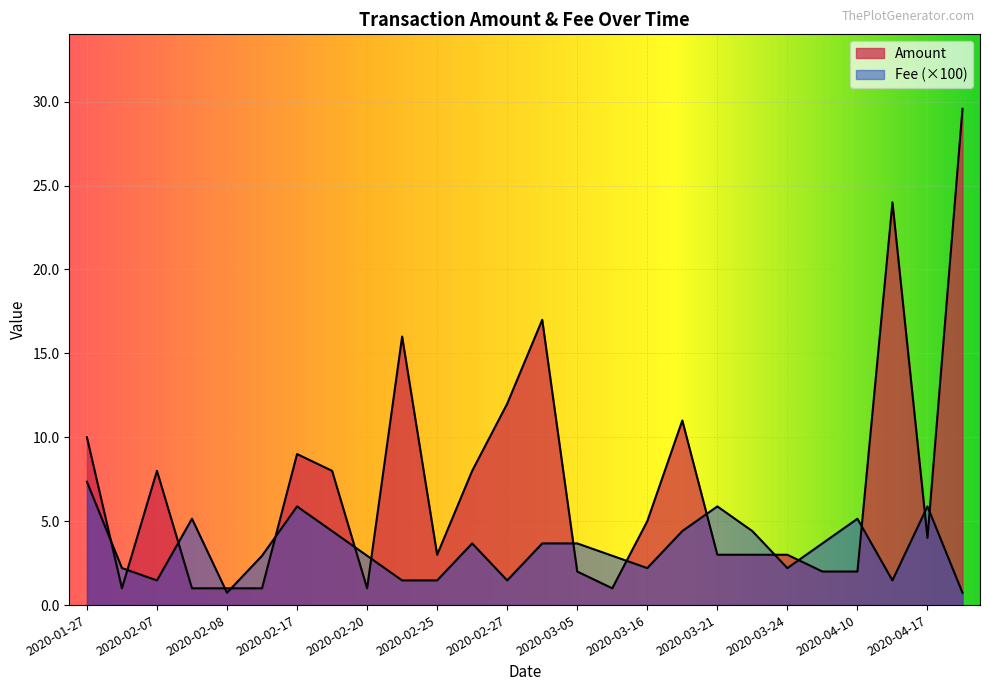

Is it true that Amount equals 3.0 at 2020-03-21?

True